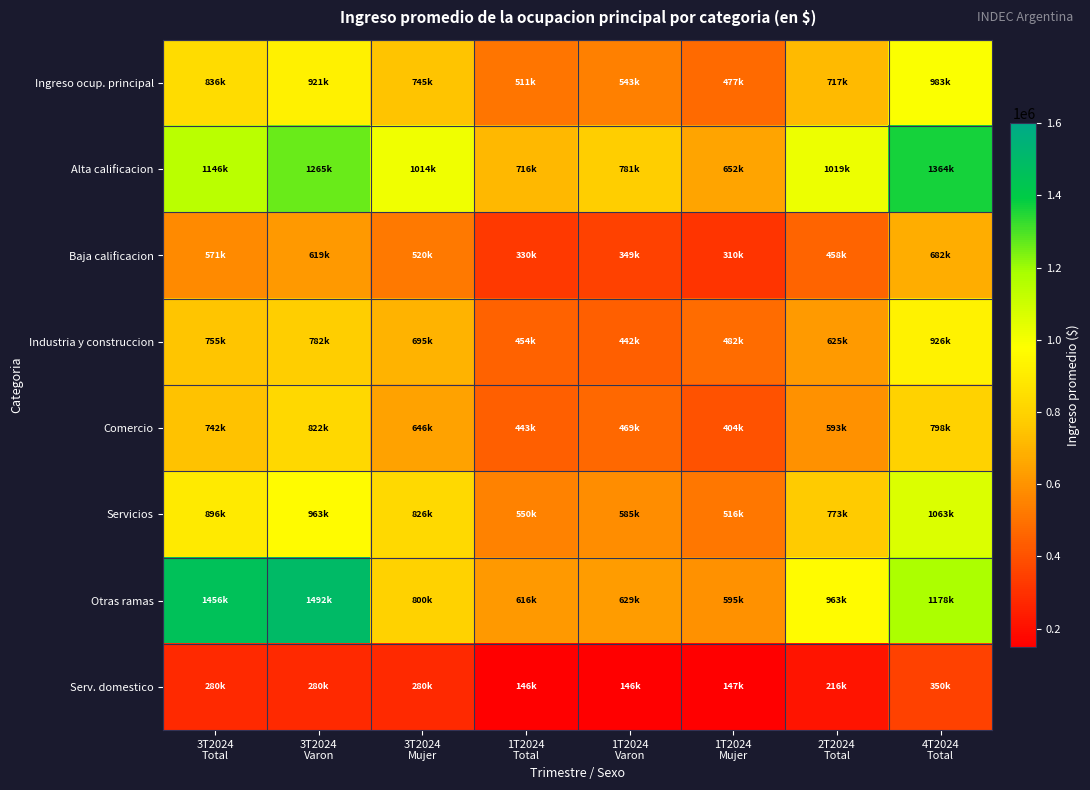

Between 1T2024
Mujer and 1T2024
Total, which is larger?

1T2024
Total